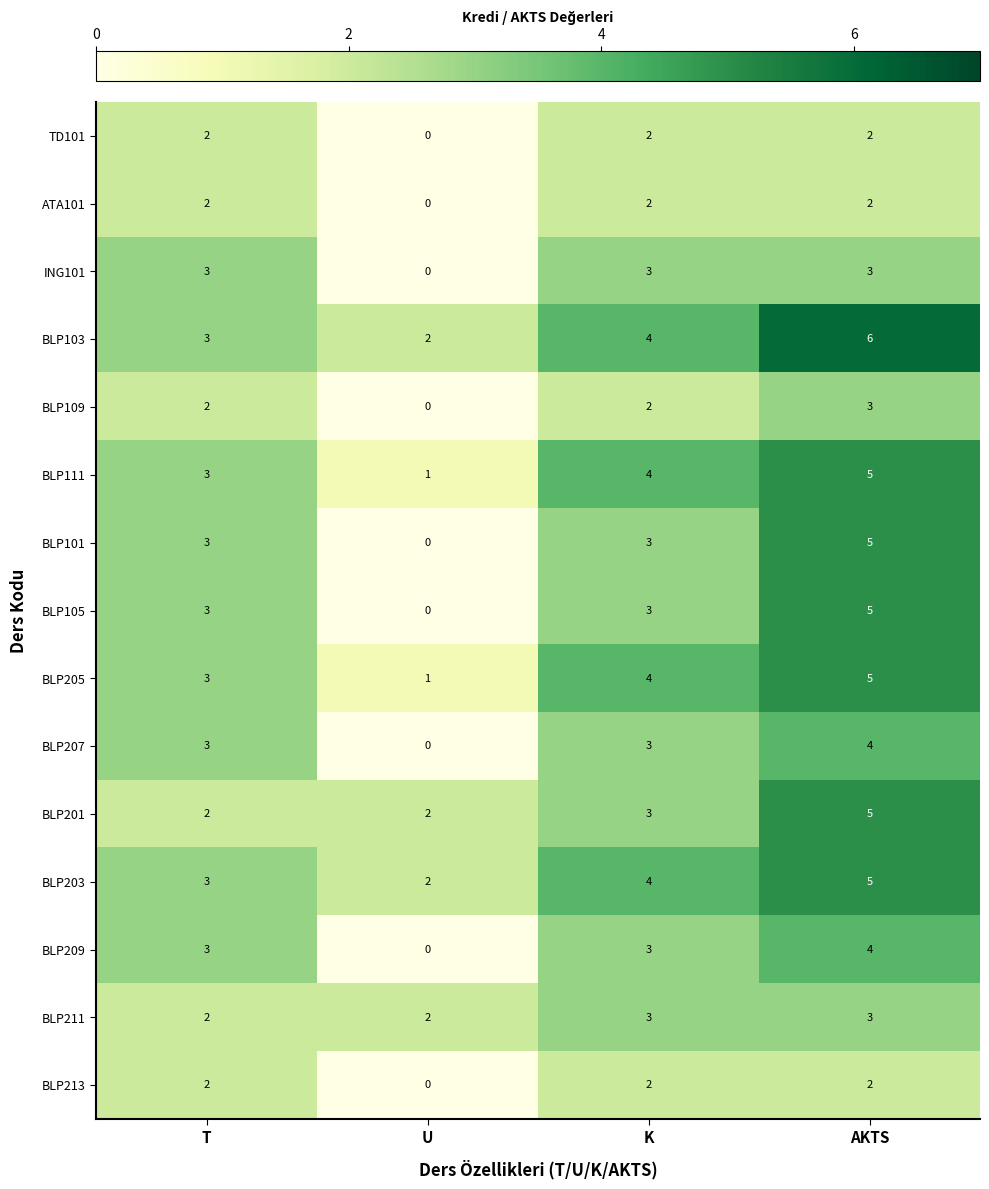

How many BLP211 values are between 2 and 3?

4